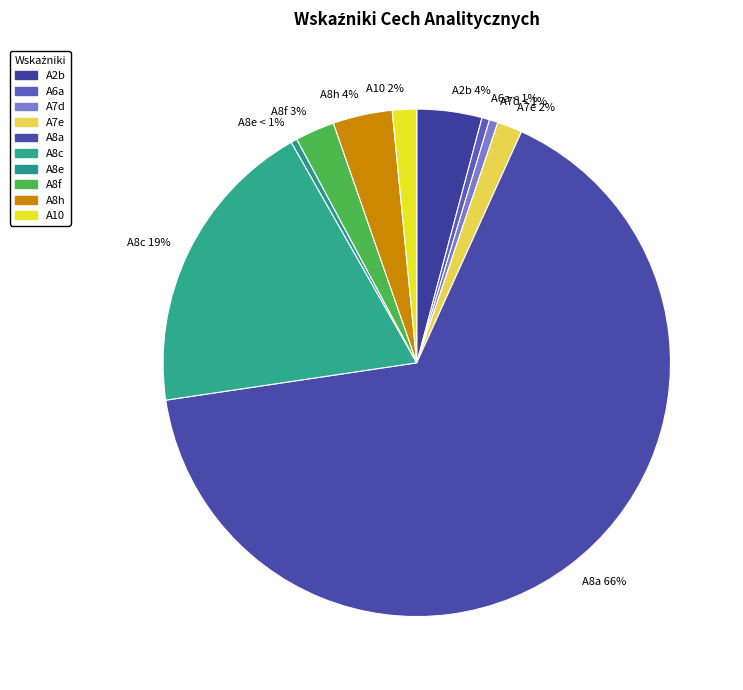

Is there a majority slice in this chart?

Yes